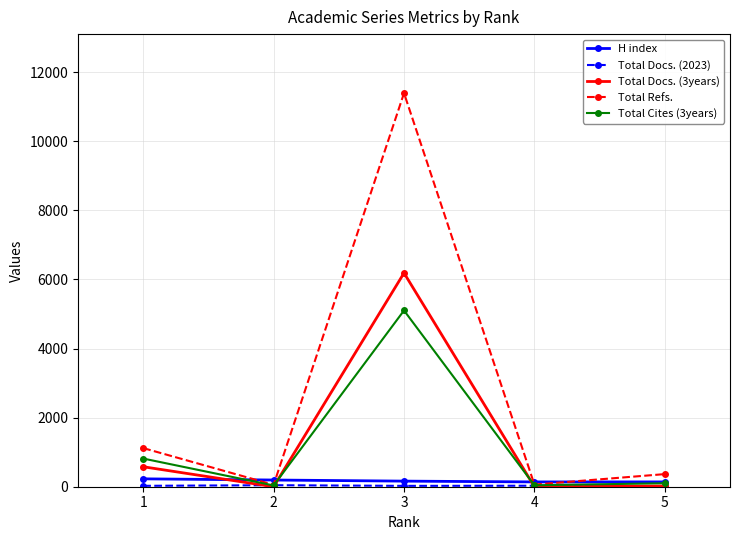

At which label does H index first exceed 162?

1